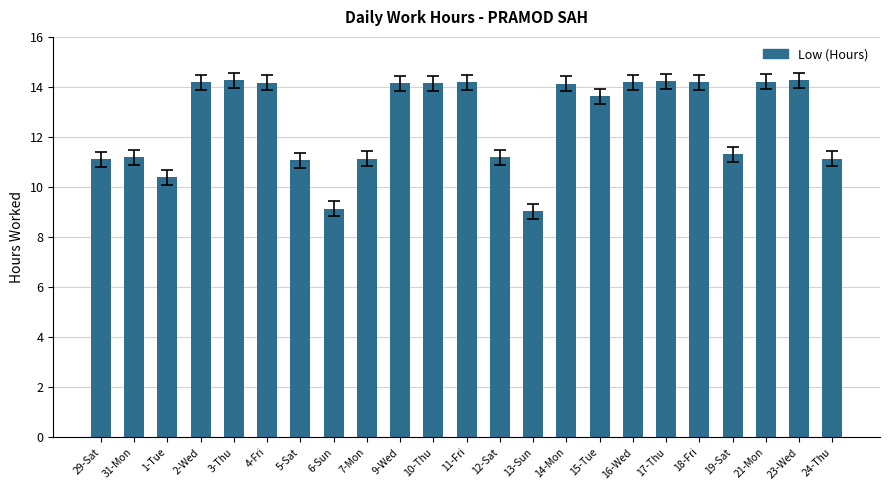

What is the value of the 10th bar from the left?

14.2